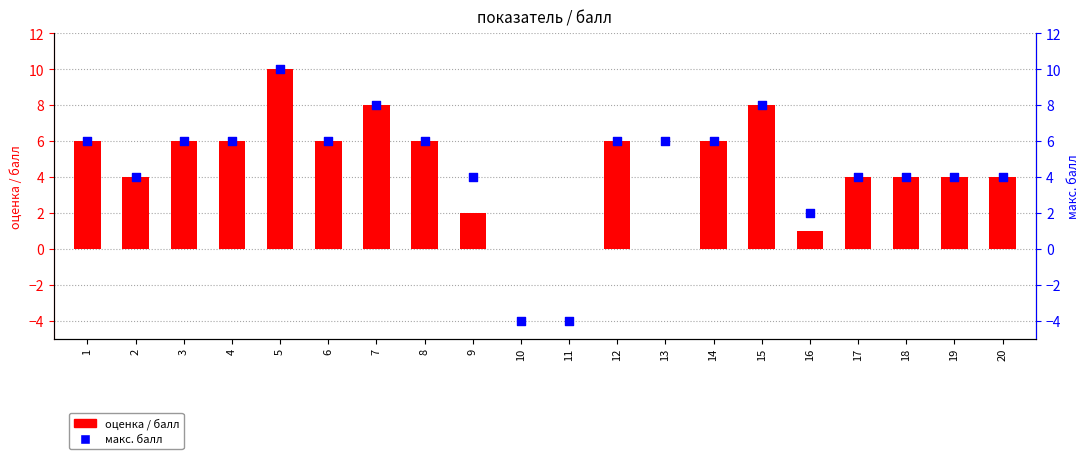

Which series reaches the maximum Y coordinate?

оценка / балл